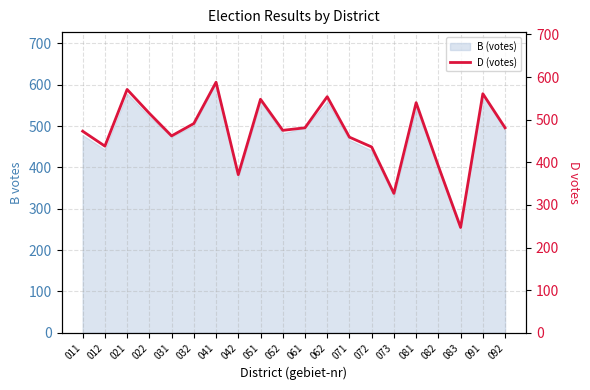

What is the difference between the values at 081 and 032?

49